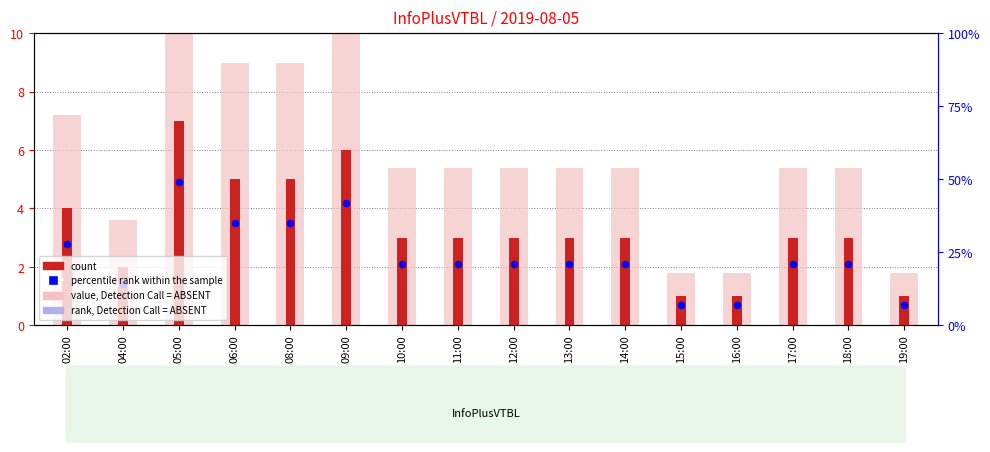

Is the value of count at 04:00 greater than the value of value, Detection Call = ABSENT at 16:00?

Yes